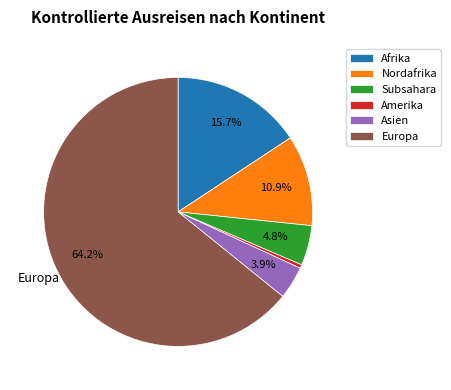

Between Subsahara and Afrika, which is larger?

Afrika